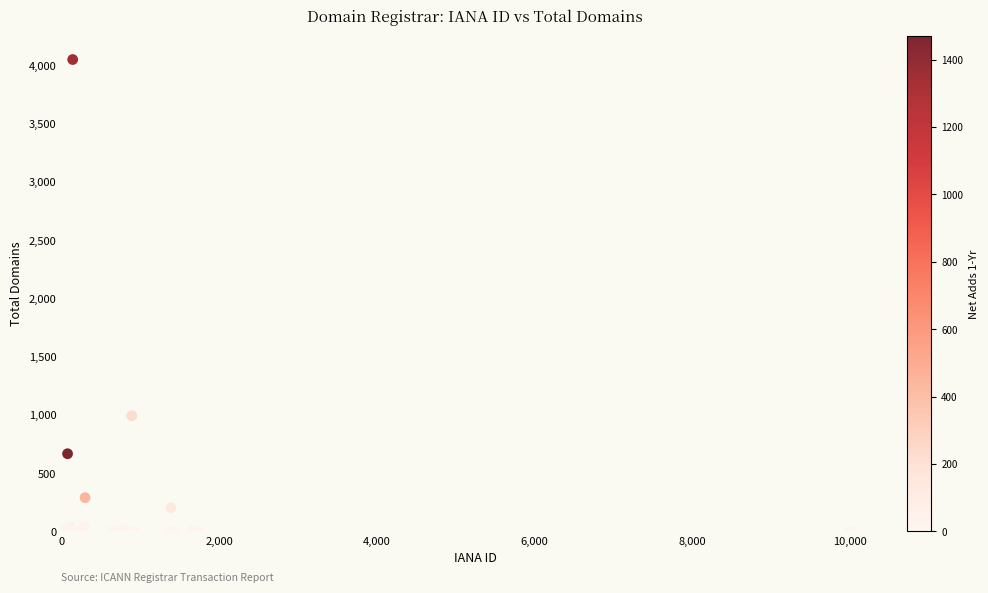

What Y value in the scatter plot is closest to 2025?

993